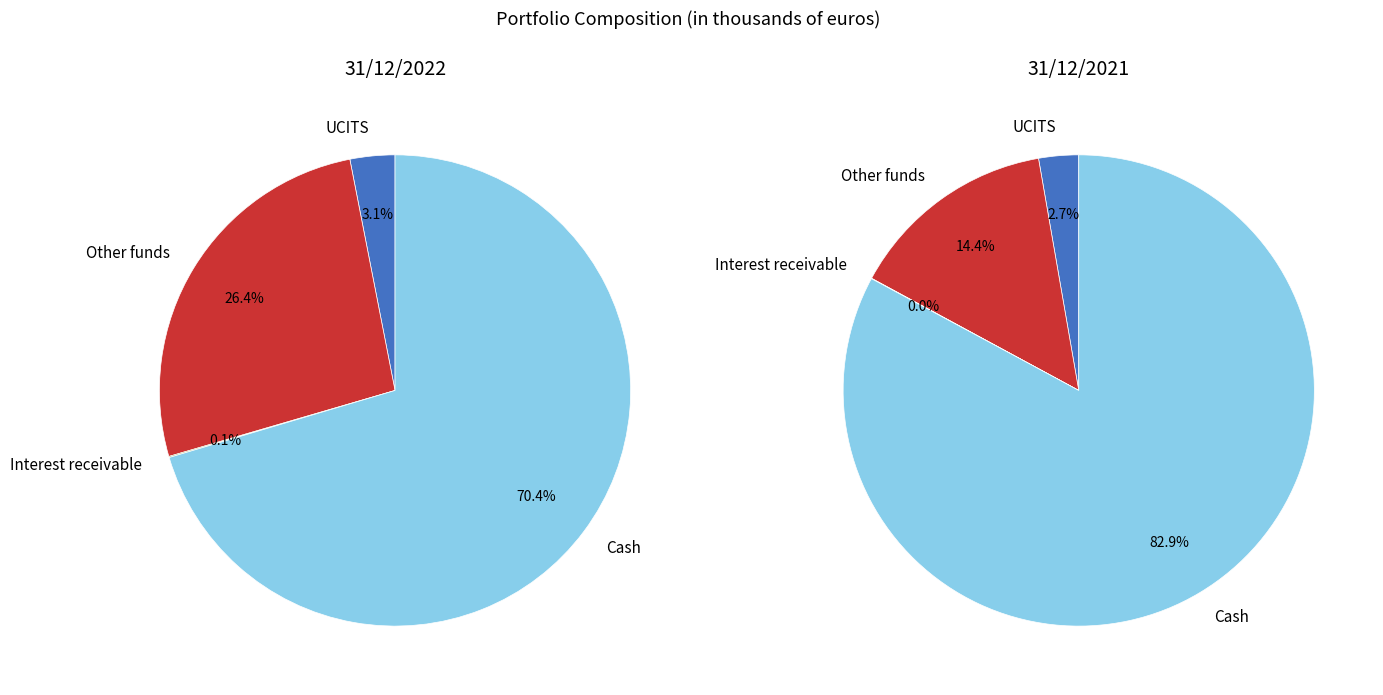

True or false: Other funds accounts for 4% of the total.

False